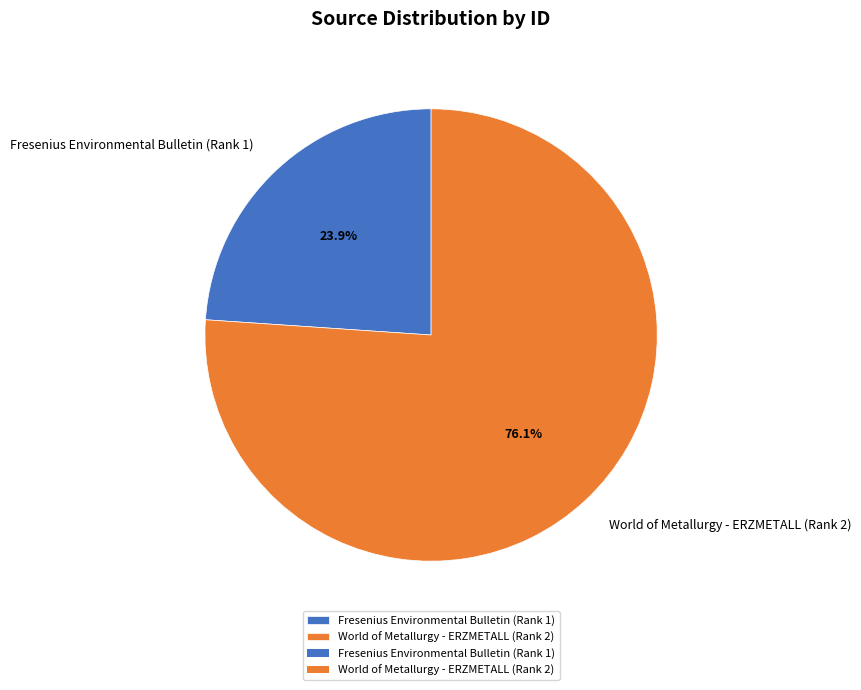

Combined, what portion of the pie is World of Metallurgy - ERZMETALL (Rank 2) and Fresenius Environmental Bulletin (Rank 1)?

100.0%